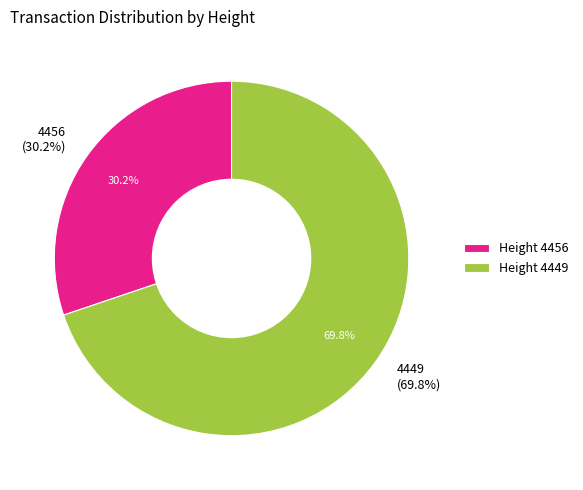

To the nearest percent, what is the average slice percentage?

50%